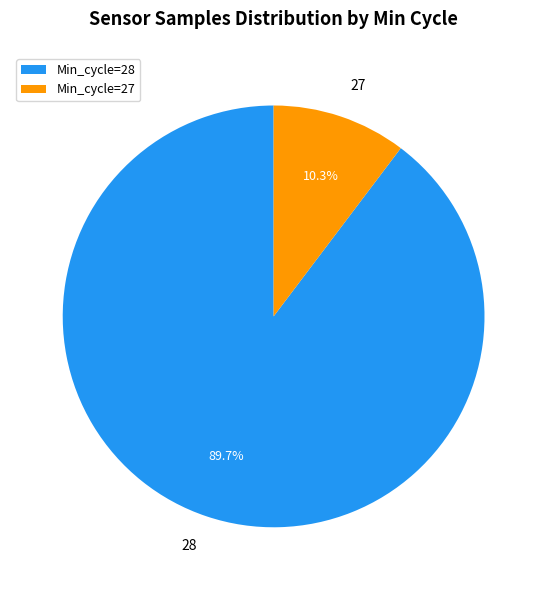

Does any single category account for the majority?

Yes